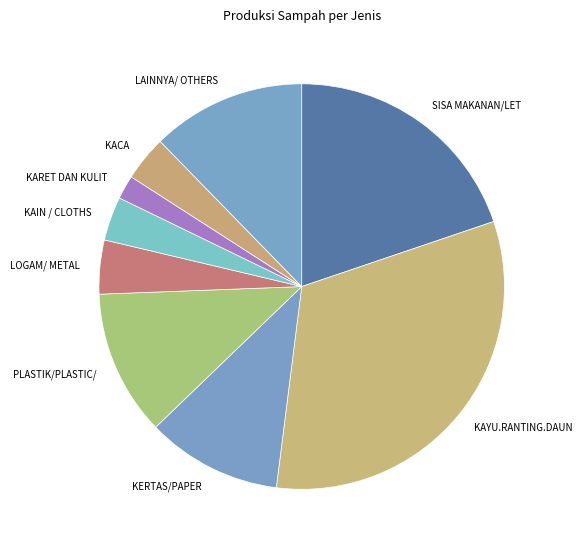

Is there any slice that represents more than half of the pie?

No